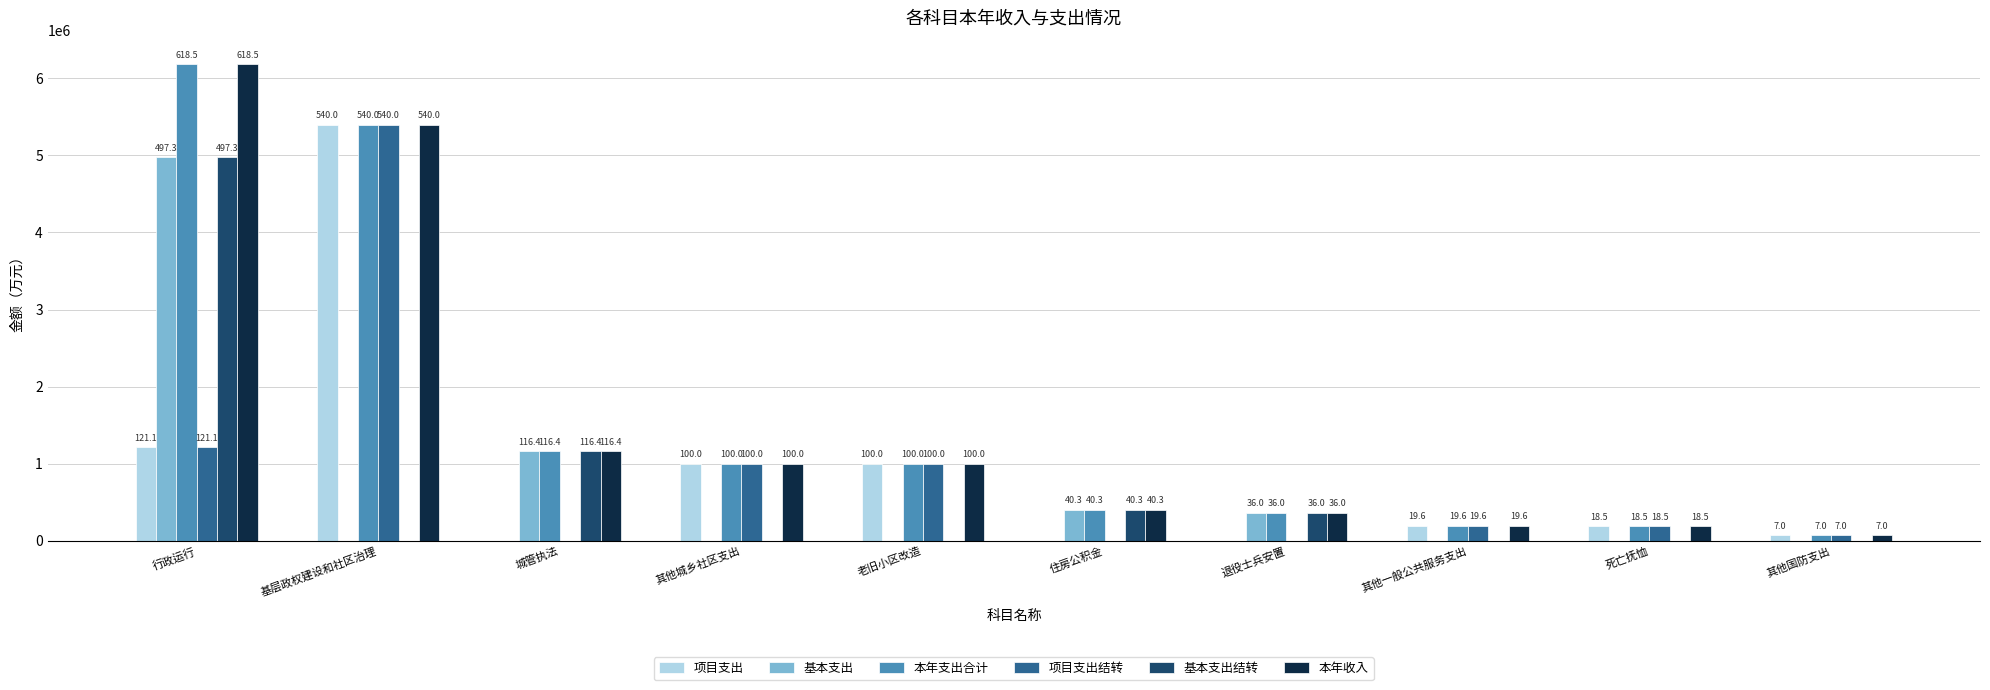

How many groups of bars are there?

10